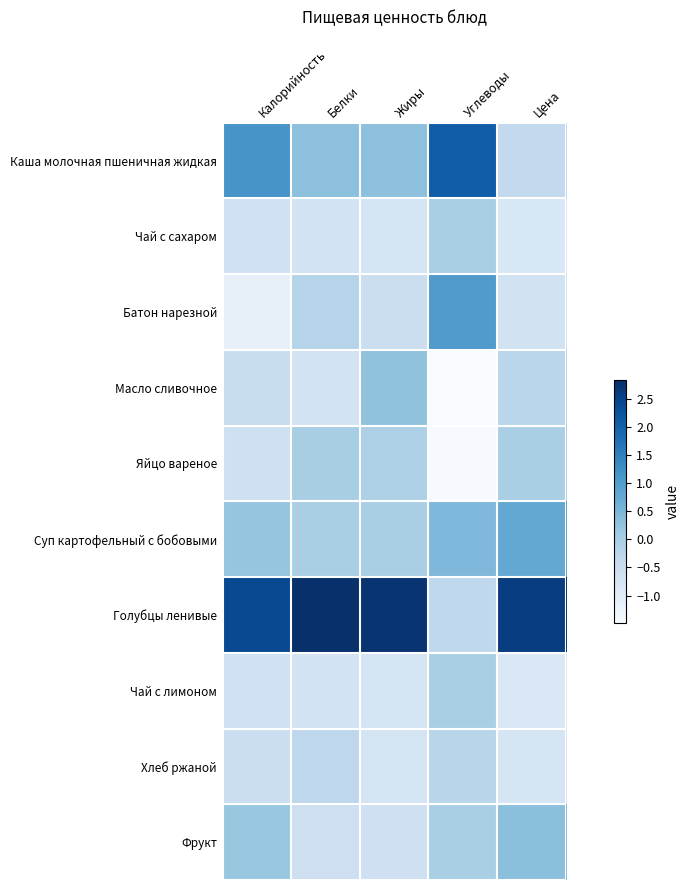

At how many categories does at least one series exceed 0?

5